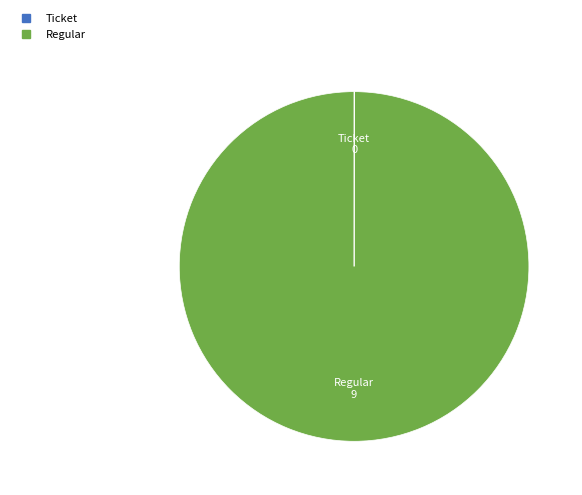

Which category has the biggest portion of the pie?

Regular